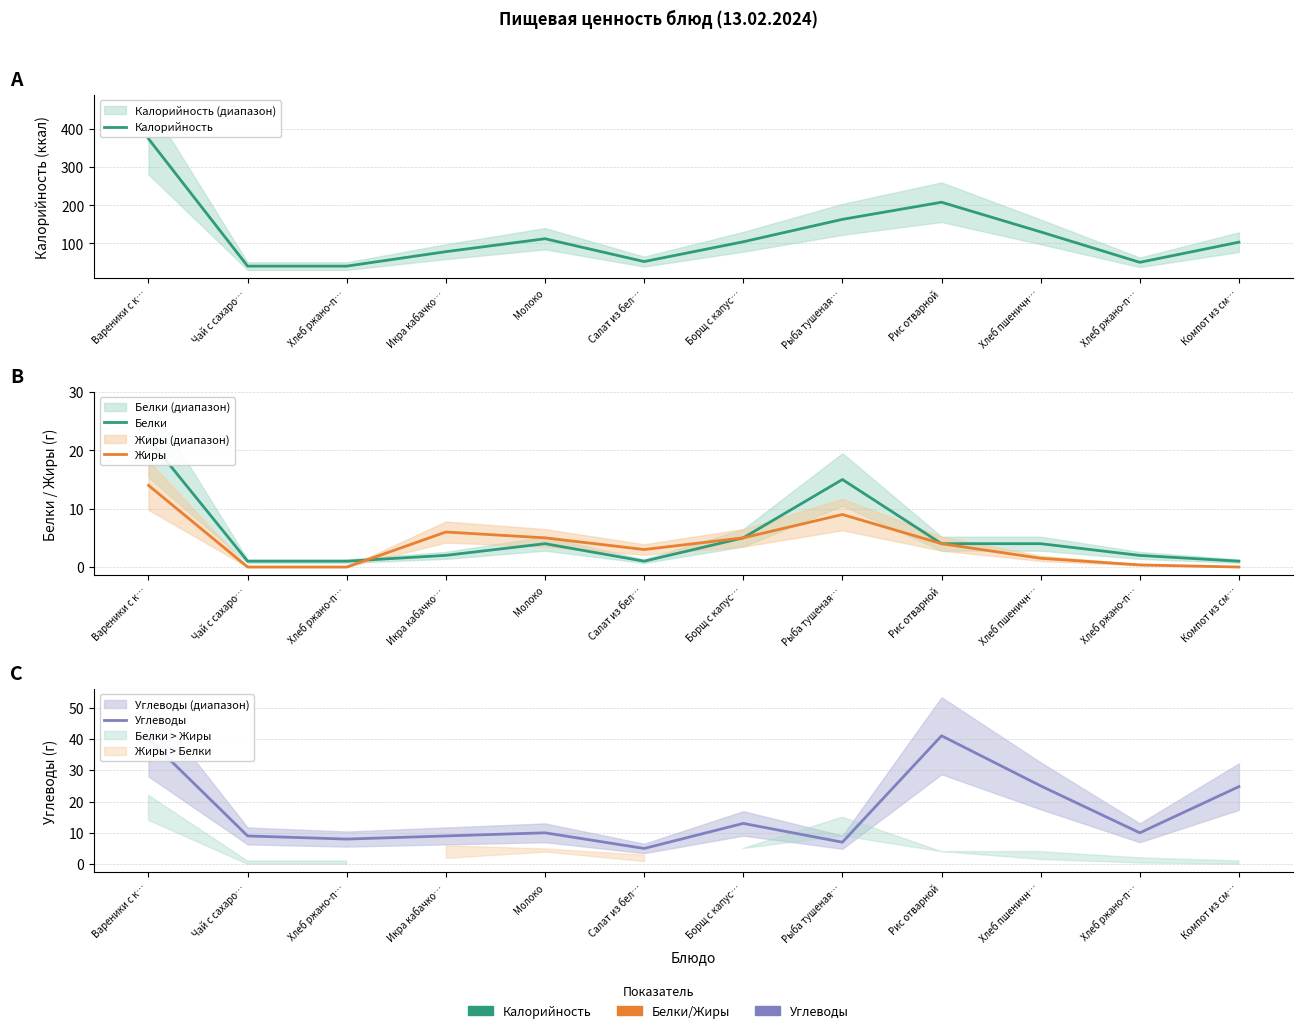

What are all the series names shown in the legend?

Калорийность, Белки, Жиры, Углеводы